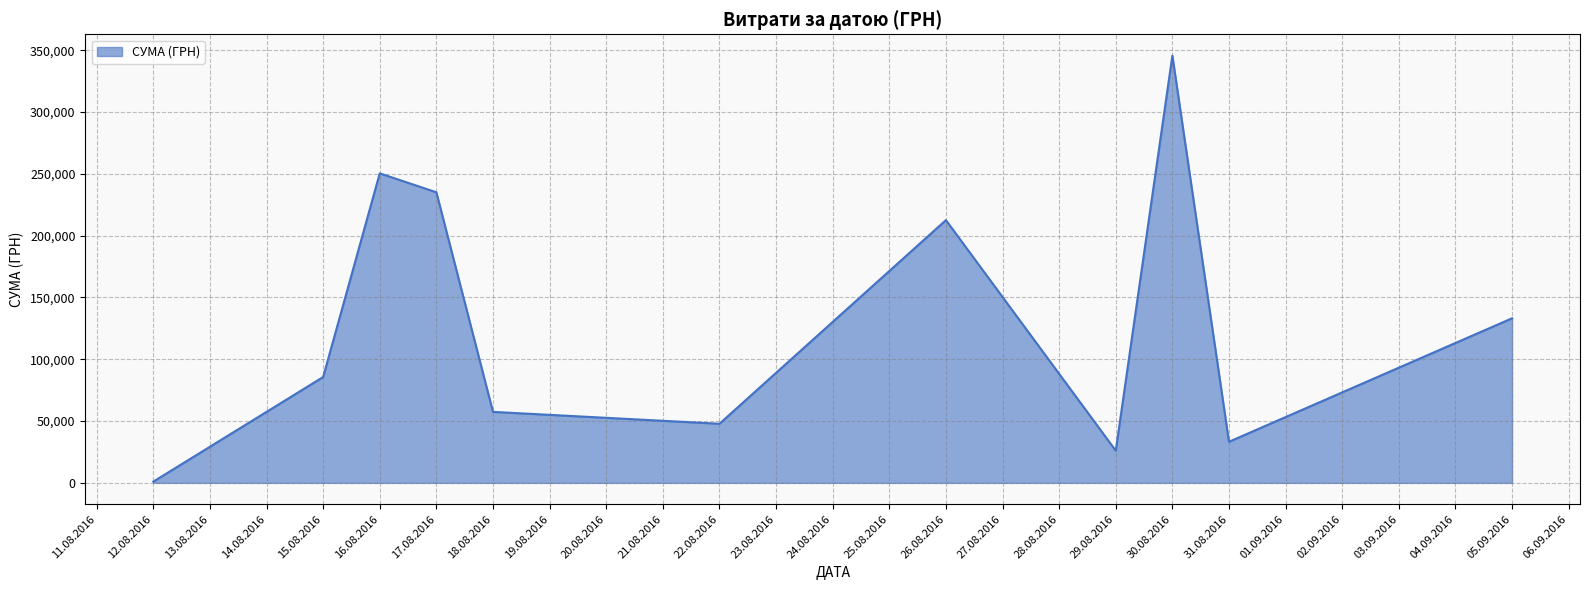

What is the difference between the values at 26.08.2016 and 15.08.2016?

126945.2